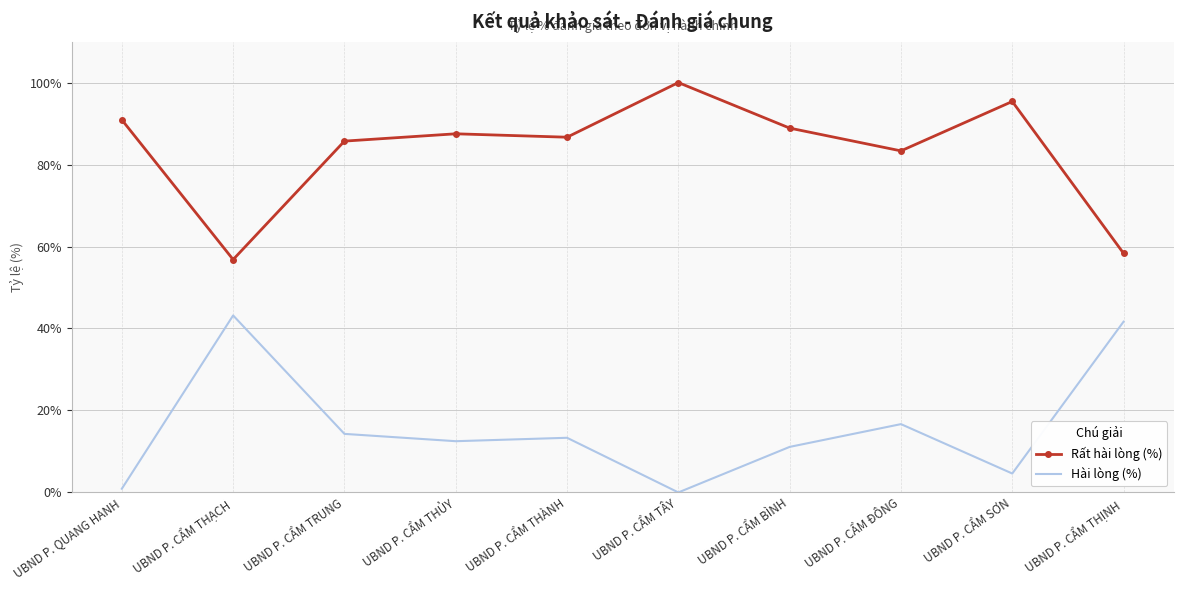

What is the approximate value of Hài lòng (%) at UBND P. CẨM THẠCH?

43.2